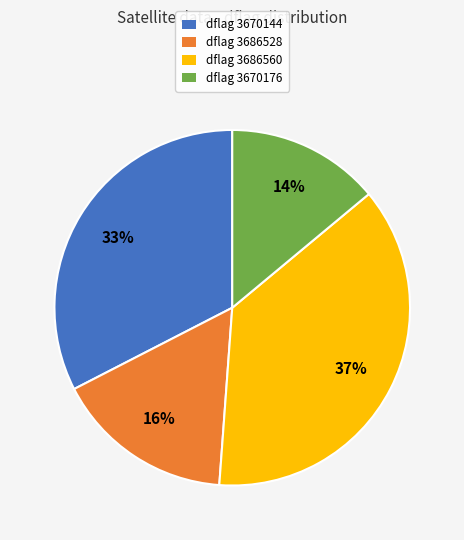

Is there any slice that represents more than half of the pie?

No